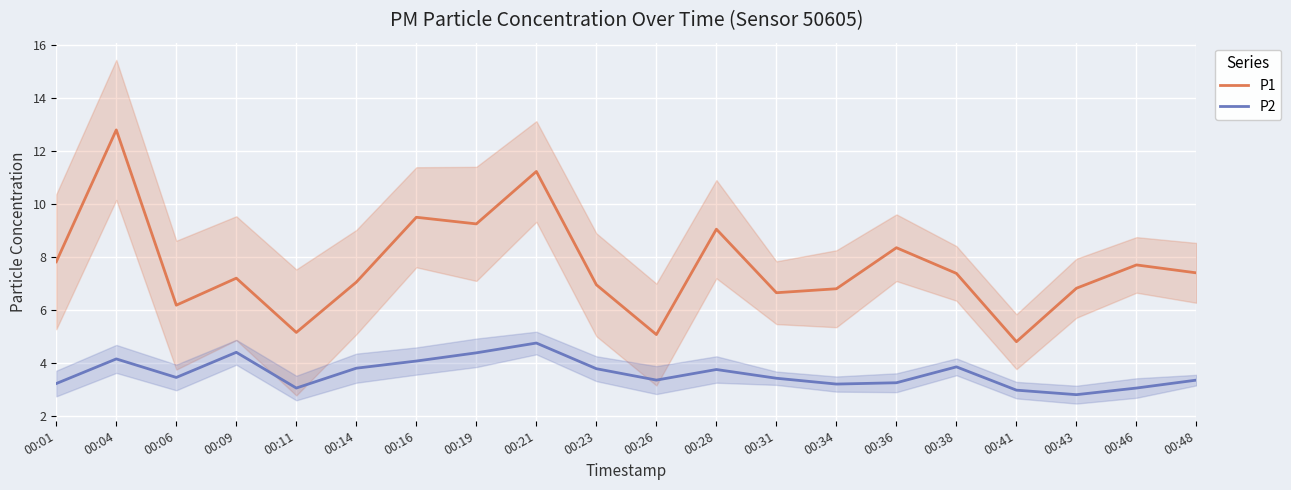

True or false: P1 has a value of 5.2 at 00:11.

True